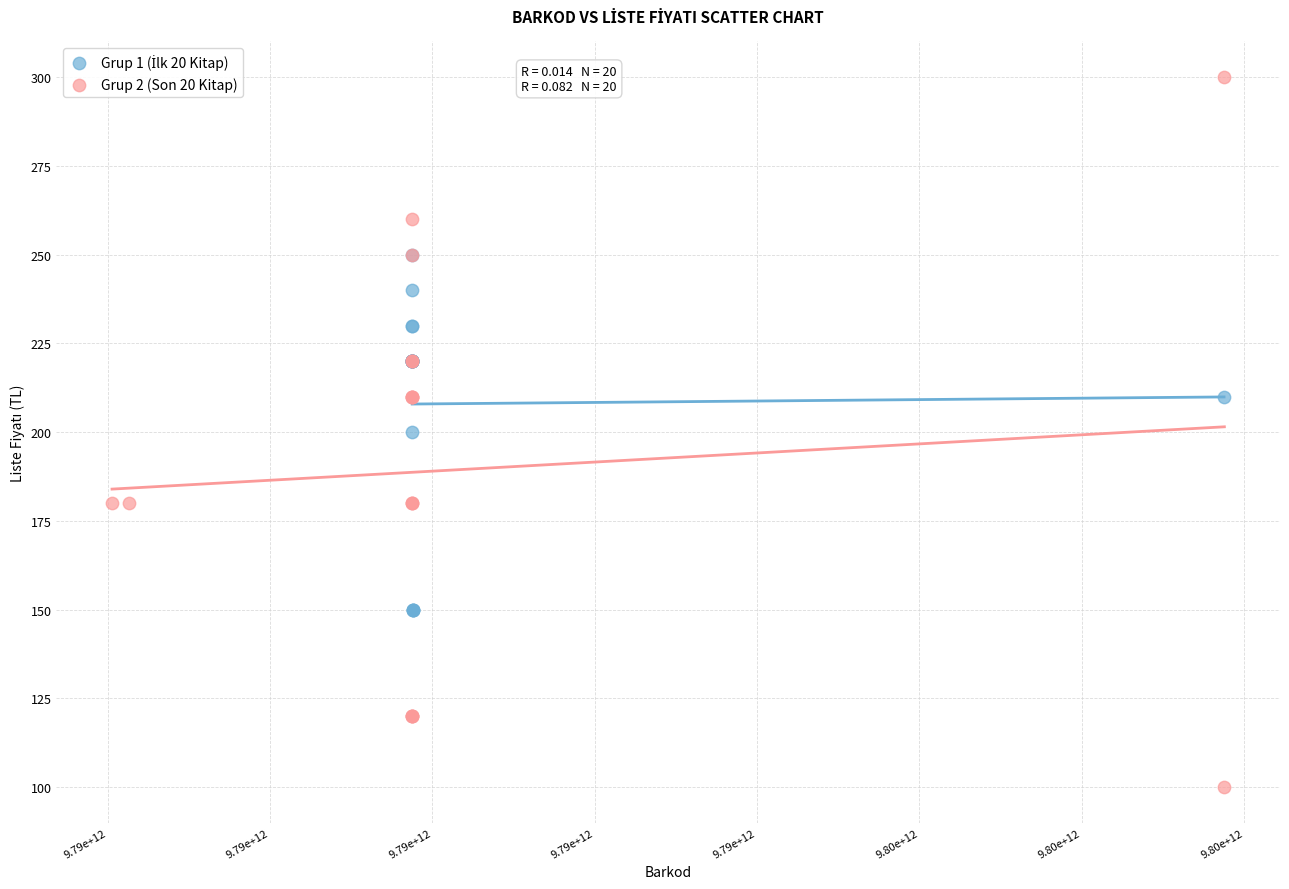

Which series contains the highest Y value?

Grup 2 (Son 20 Kitap)